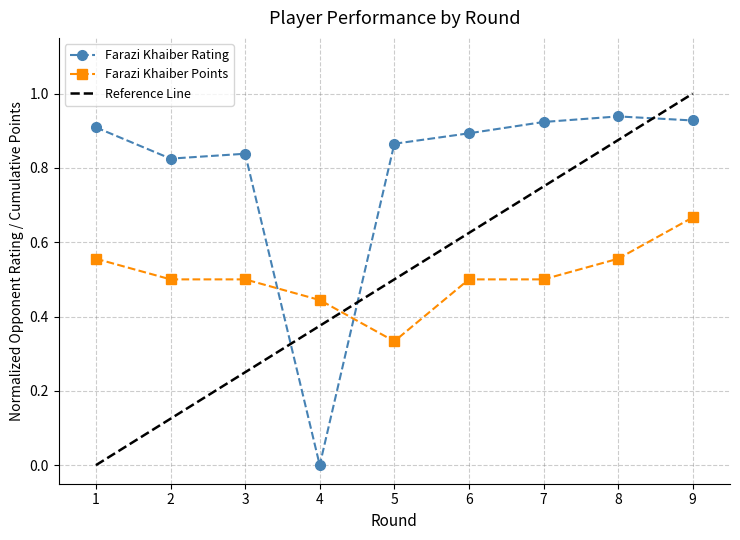

Reading right to left, what are all the values shown in this chart?

Farazi Khaiber Rating: 0.9	0.9	0.9	0.9	0.9	0.0	0.8	0.8	0.9
Farazi Khaiber Points: 0.7	0.6	0.5	0.5	0.3	0.4	0.5	0.5	0.6